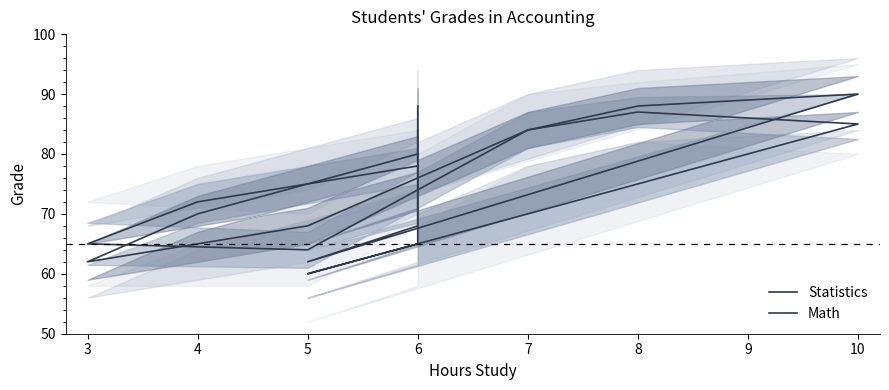

What is the difference between the second highest and second lowest values in the Math series?

26